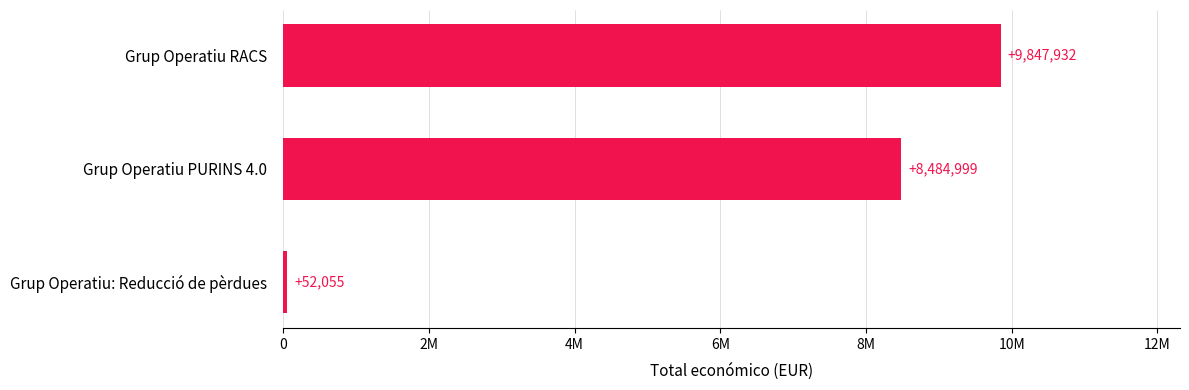

Rank the categories by value from lowest to highest.

Grup Operatiu: Reducció de pèrdues, Grup Operatiu PURINS 4.0, Grup Operatiu RACS